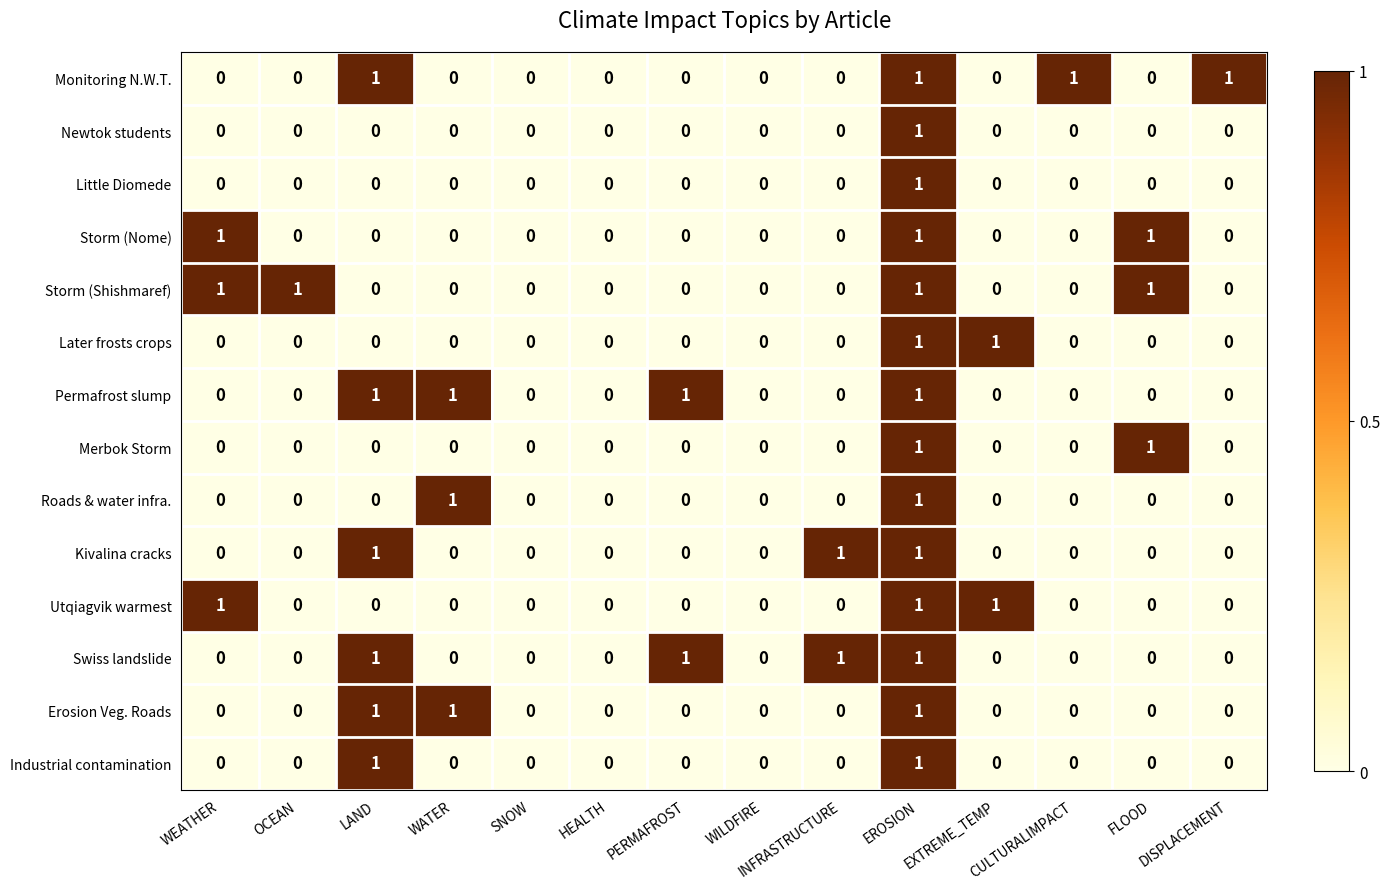

What is the total value across all series at LAND?

6